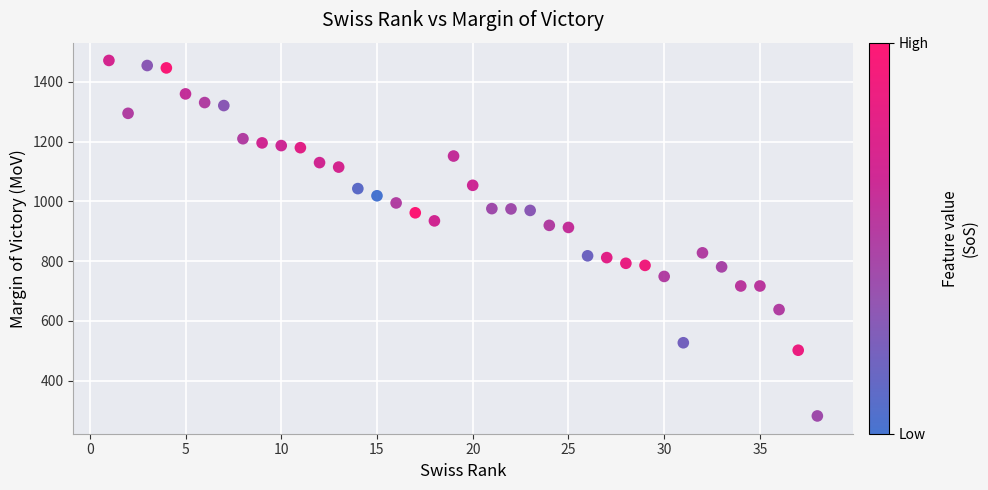

What is the range of X values (max minus min)?

37